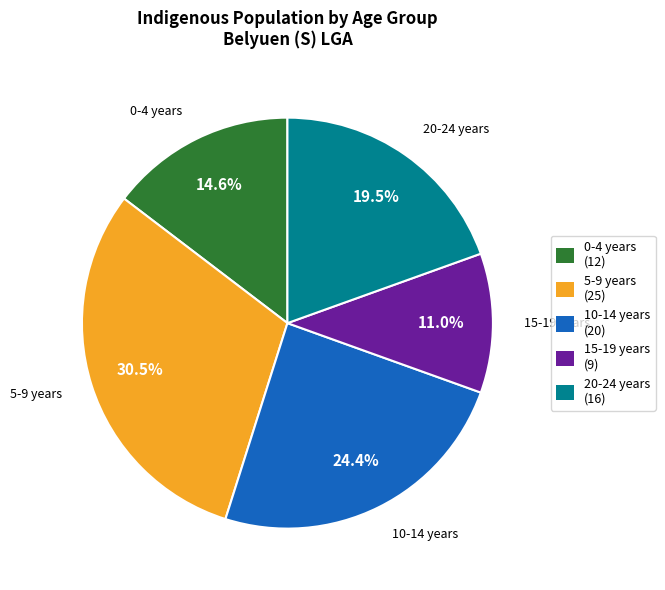

Rank the categories by value from highest to lowest.

5-9 years, 10-14 years, 20-24 years, 0-4 years, 15-19 years